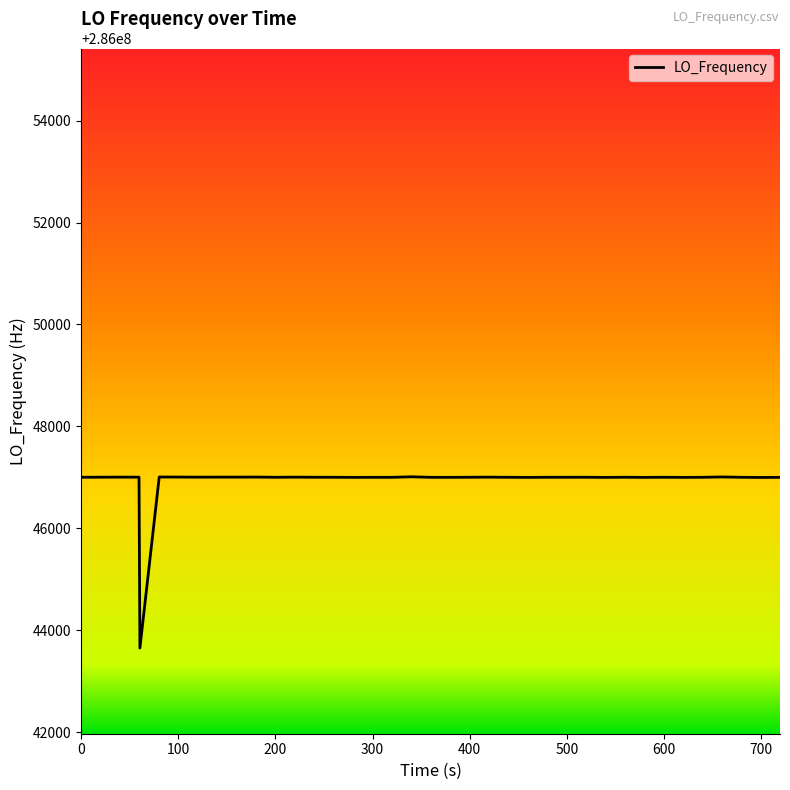

What is the minimum value shown in the chart?

286043650.4